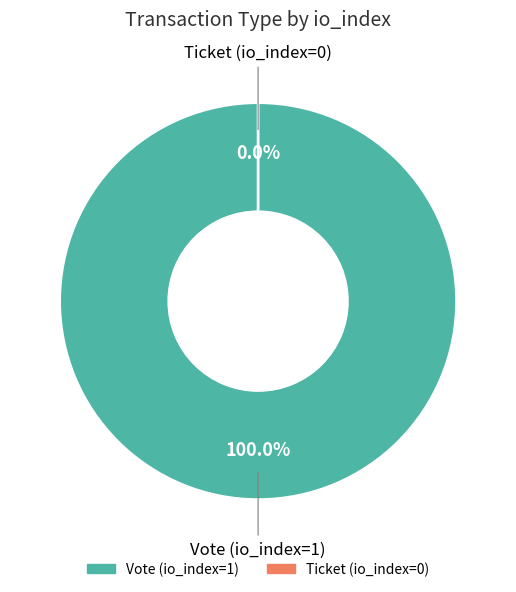

How many segments does this pie chart have?

2